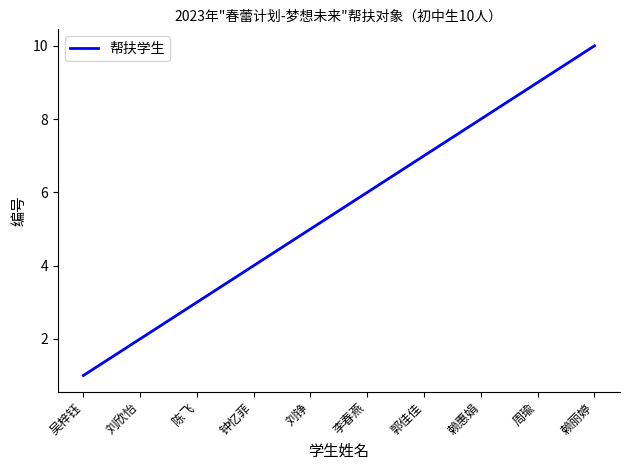

What is the sum of the values at 吴梓钰 and 陈飞?

4